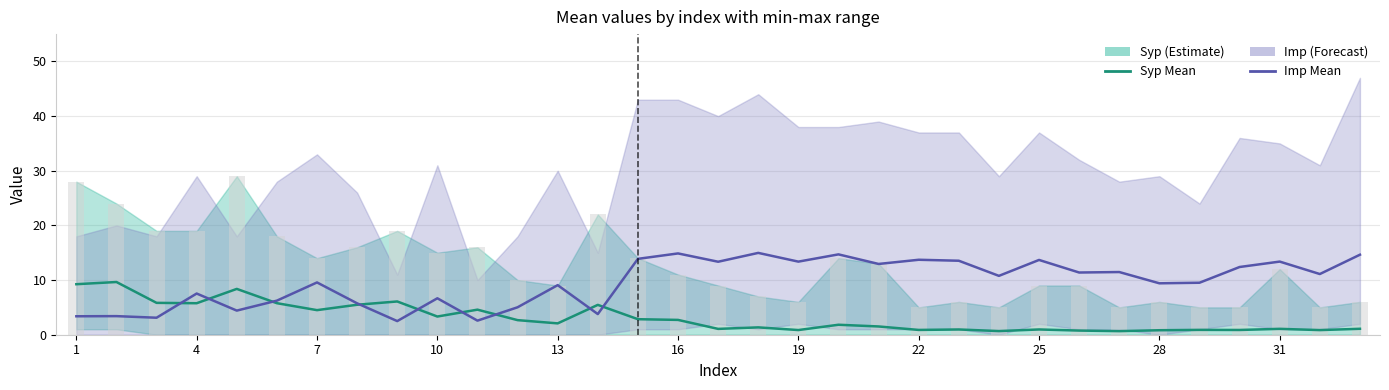

What is the greatest value displayed?

15.0